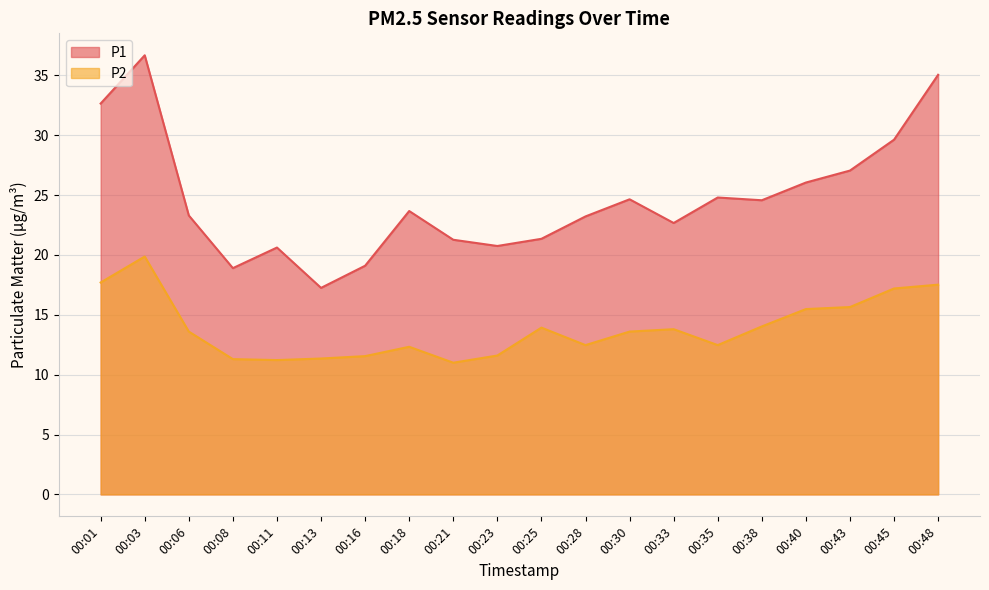

Reading left to right, transcribe all the data shown in this chart.

P1: 32.6	36.7	23.3	18.9	20.6	17.2	19.1	23.7	21.3	20.8	21.4	23.2	24.6	22.7	24.8	24.6	26.1	27.1	29.6	35.0
P2: 17.7	19.9	13.6	11.3	11.2	11.3	11.6	12.3	11.0	11.6	13.9	12.5	13.6	13.8	12.5	14.0	15.5	15.7	17.2	17.5